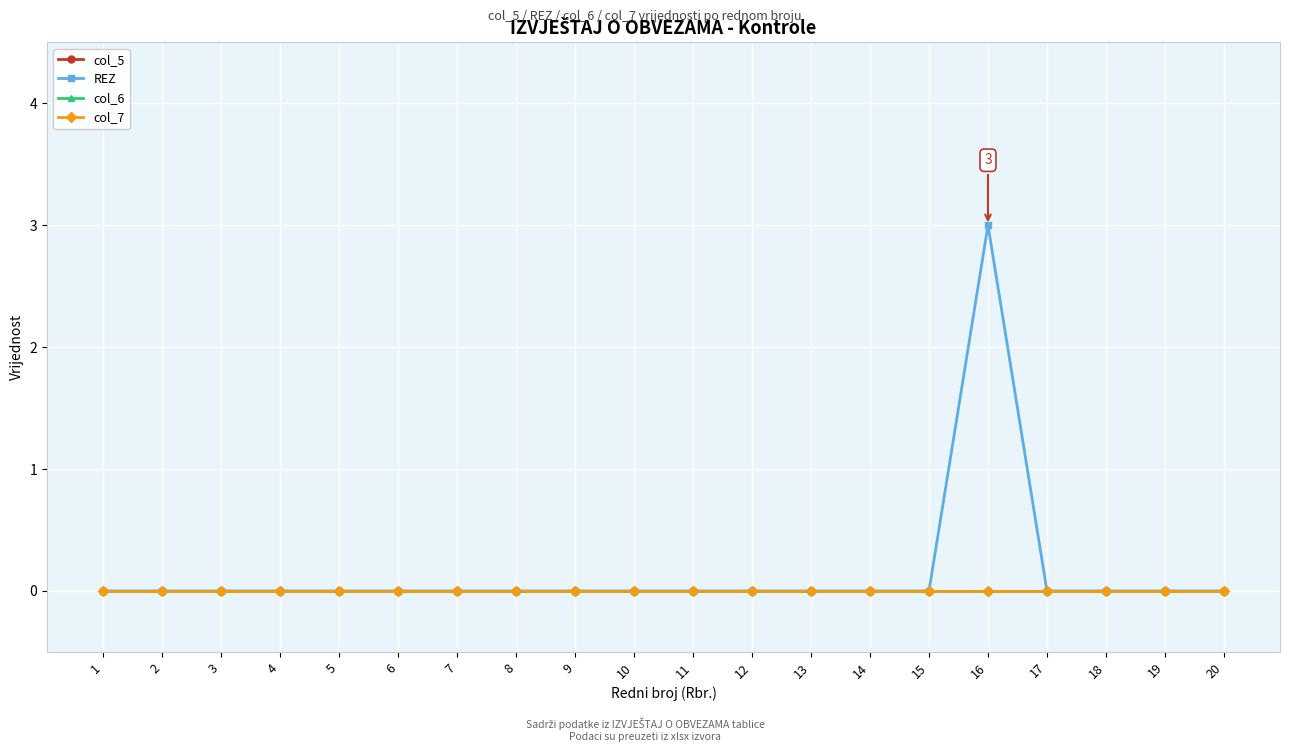

At which category is the sum across all series the highest?

16